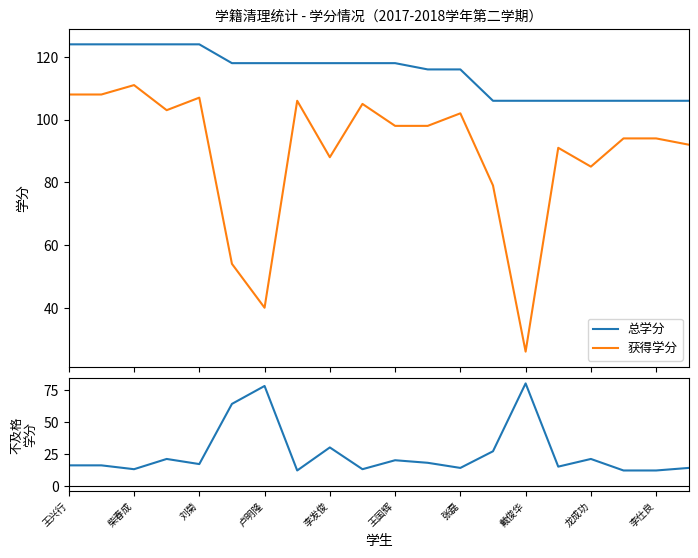

What is the highest value of the 总学分 series?

124